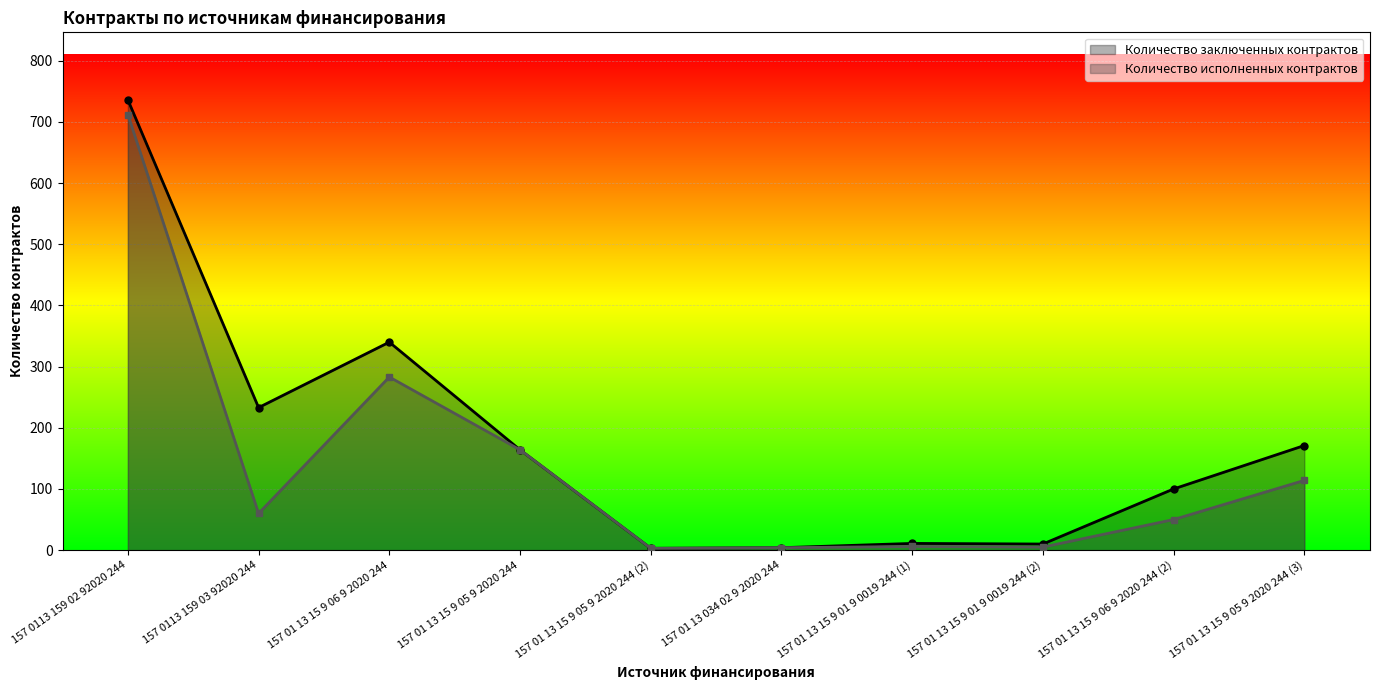

What is the difference between the Количество заключенных контрактов values at 157 01 13 15 9 06 9 2020 244 (2) and 157 01 13 15 9 01 9 0019 244 (1)?

89